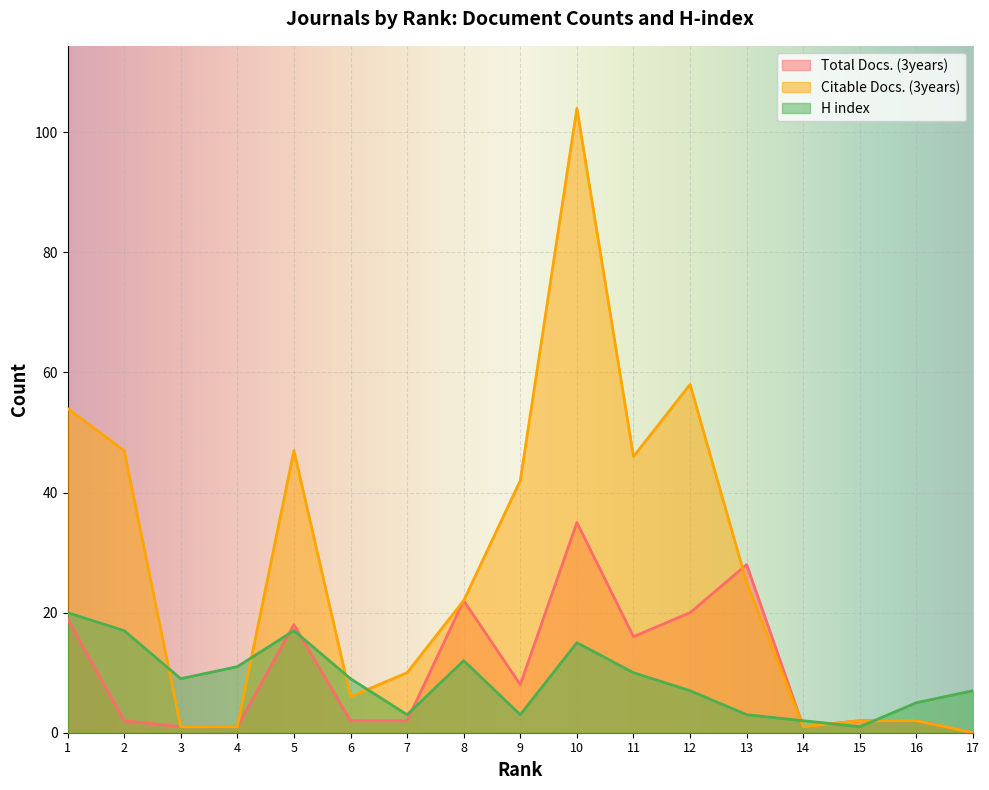

Which category has the lowest value in the Citable Docs. (3years) series?

17